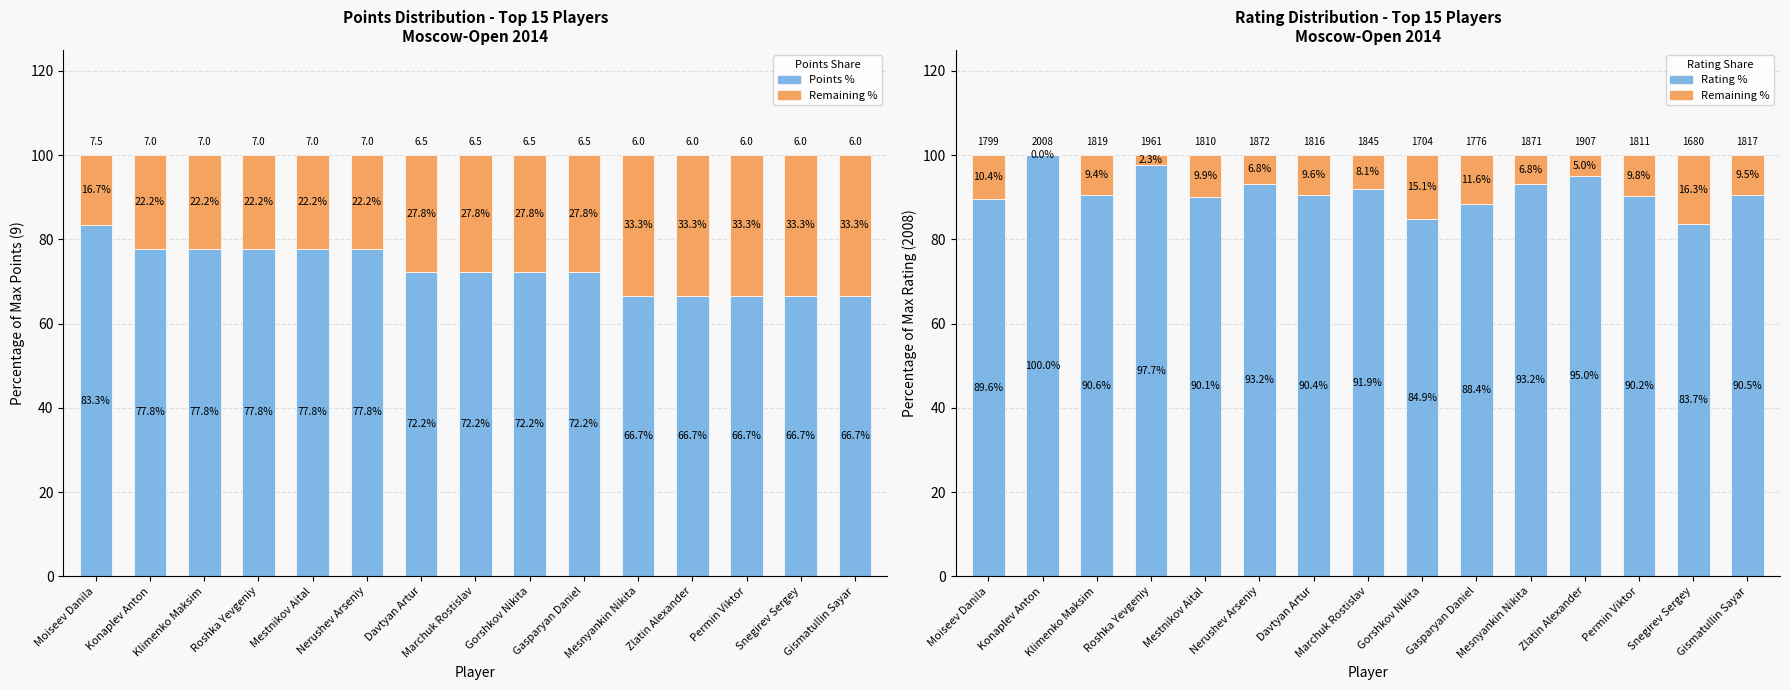

Which series has the largest total across all categories?

Rating %